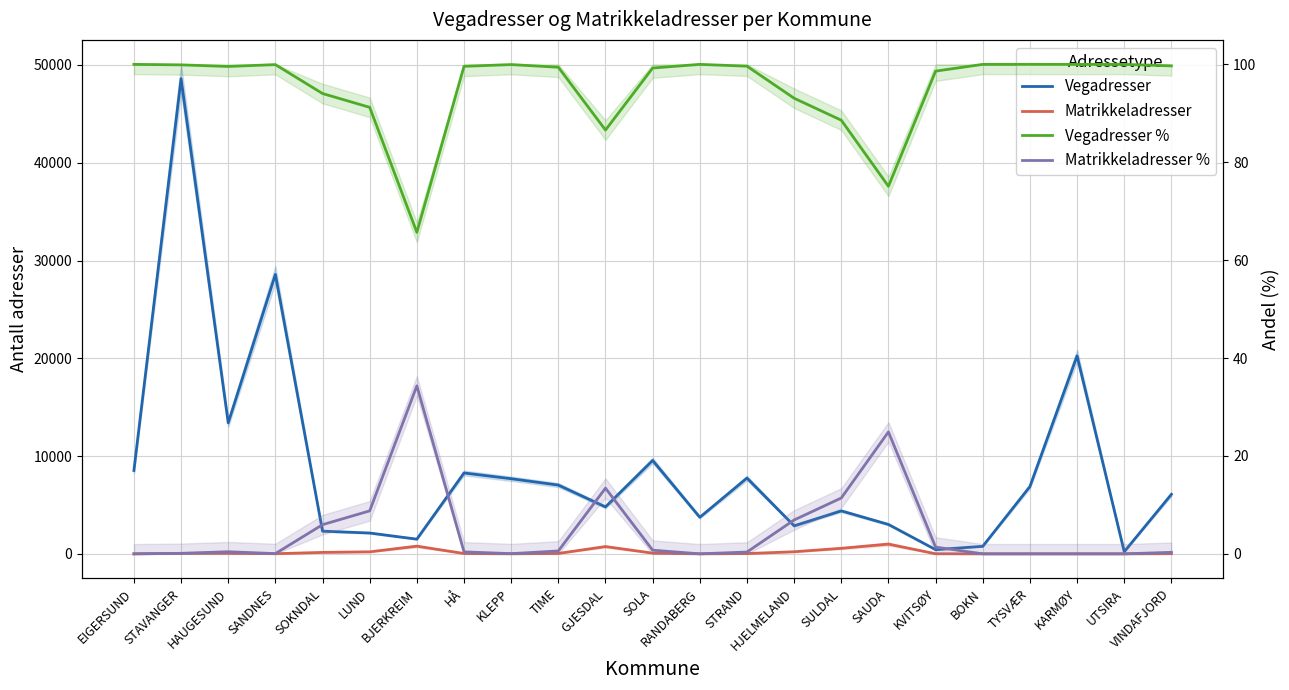

How many data points in Vegadresser are above 6087?

11